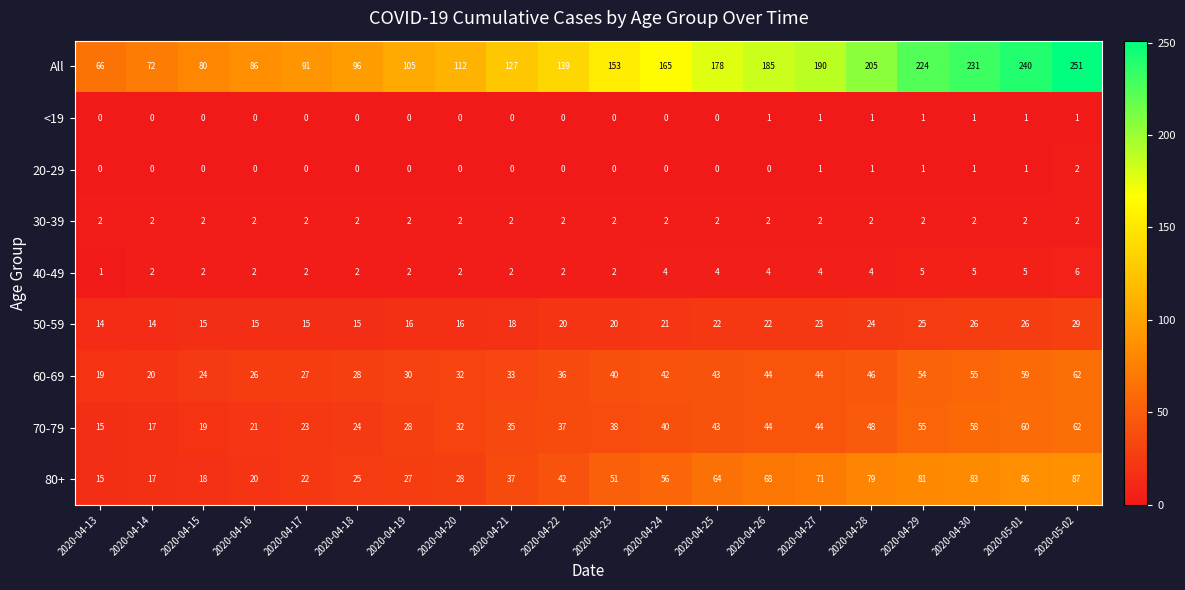

What is the minimum value for 70-79?

15